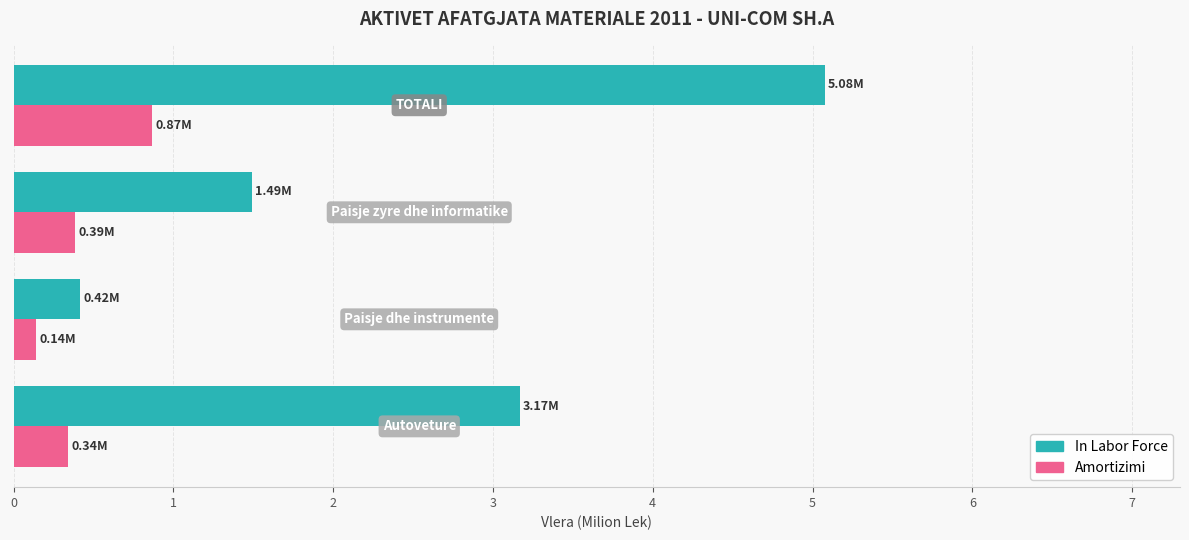

What is the average value of the In Labor Force series?

2.5